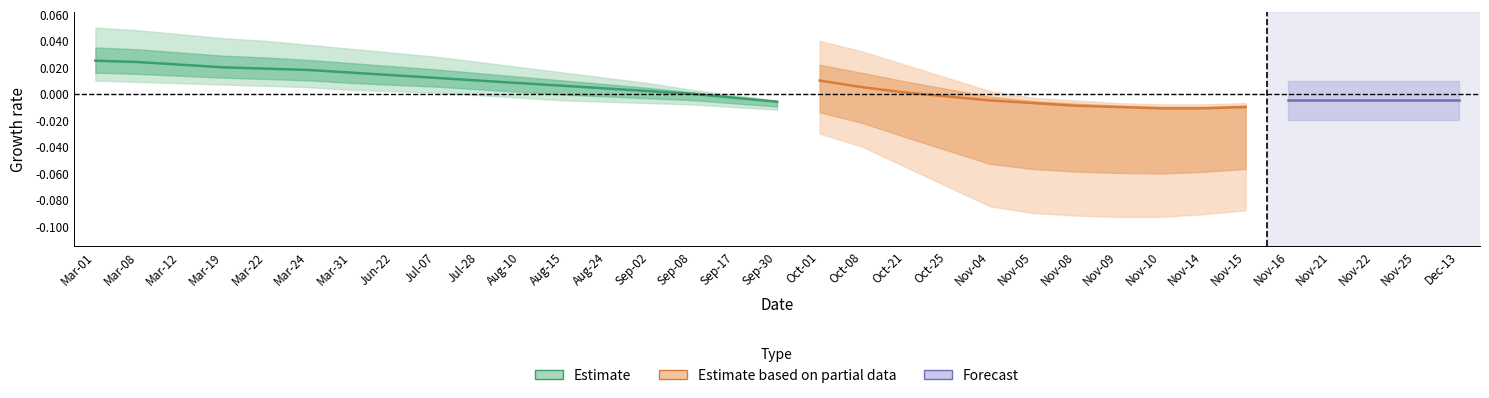

True or false: Estimate and Estimate based on partial data cross at least once.

False